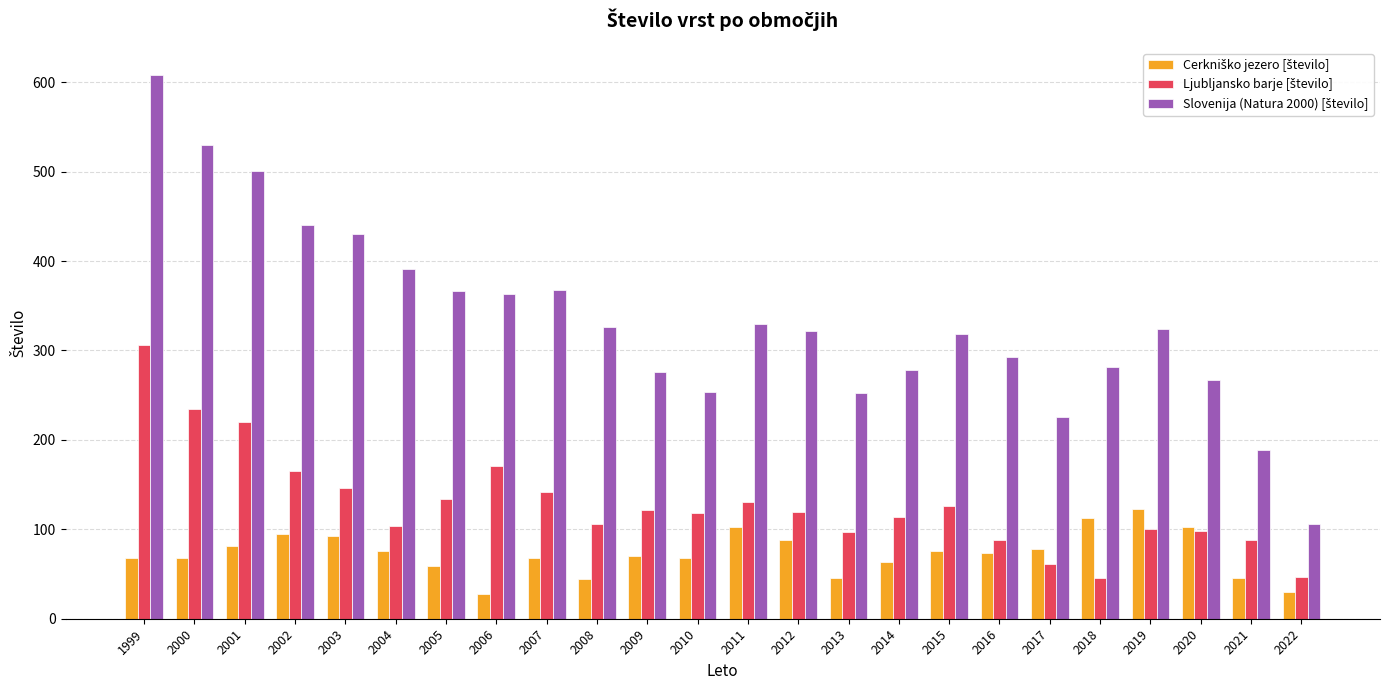

What is the difference between the highest and lowest values at 2005?

307